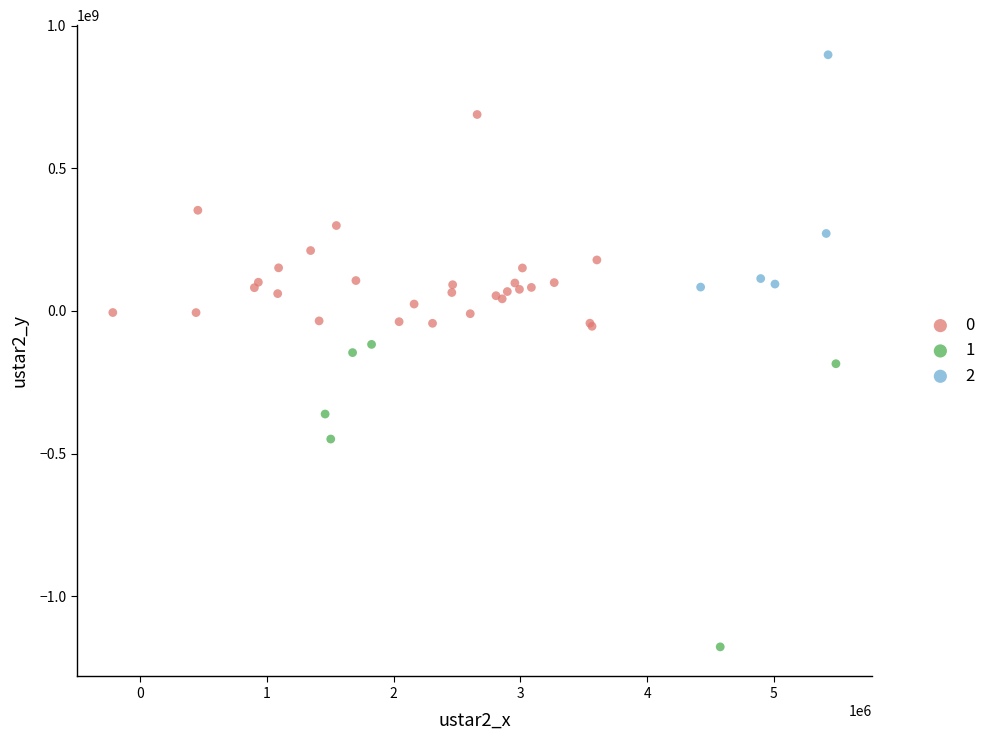

What are all the series names shown in the legend?

0, 1, 2